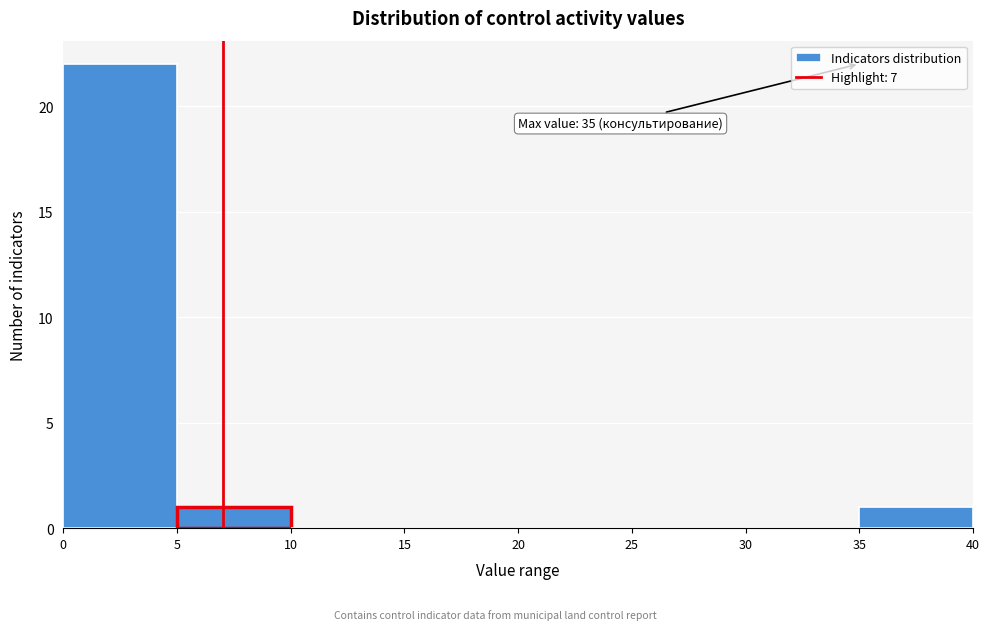

Over which range of the x-axis is the bar tallest?

0 to 5